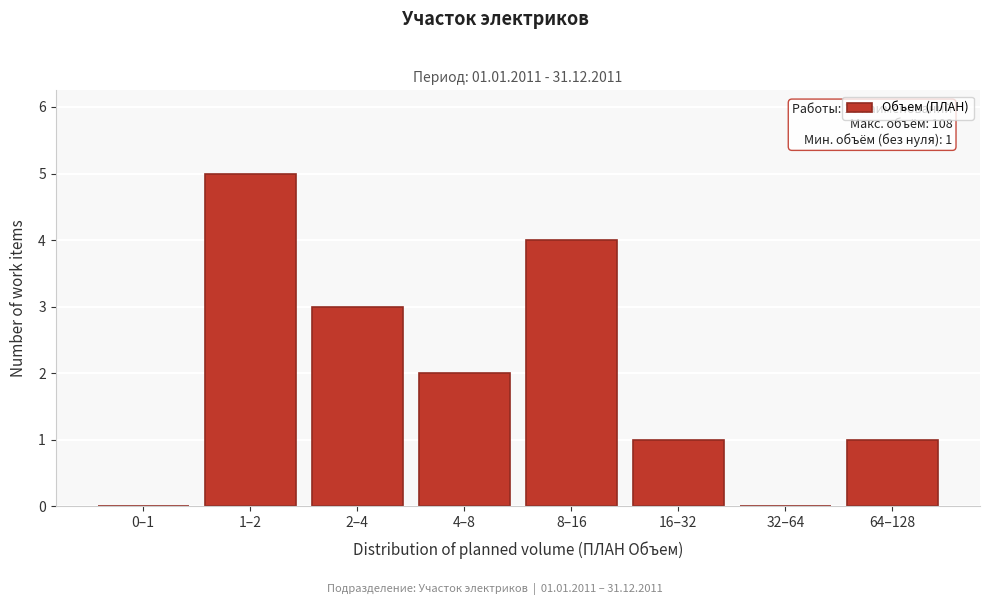

Reading left to right, list all the values displayed in this chart.

0–1=0	1–2=5	2–4=3	4–8=2	8–16=4	16–32=1	32–64=0	64–128=1